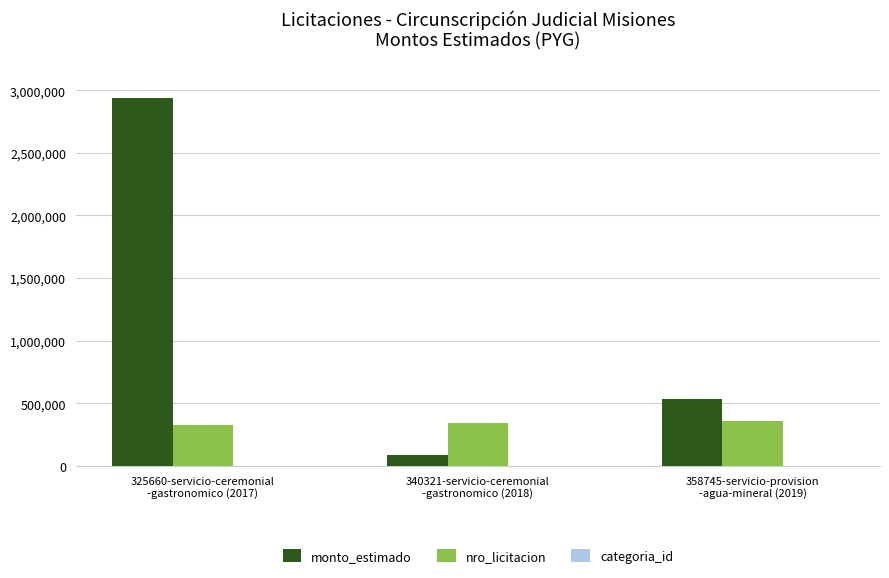

Where is monto_estimado nearest to the value 1512000?

358745-servicio-provision
-agua-mineral (2019)